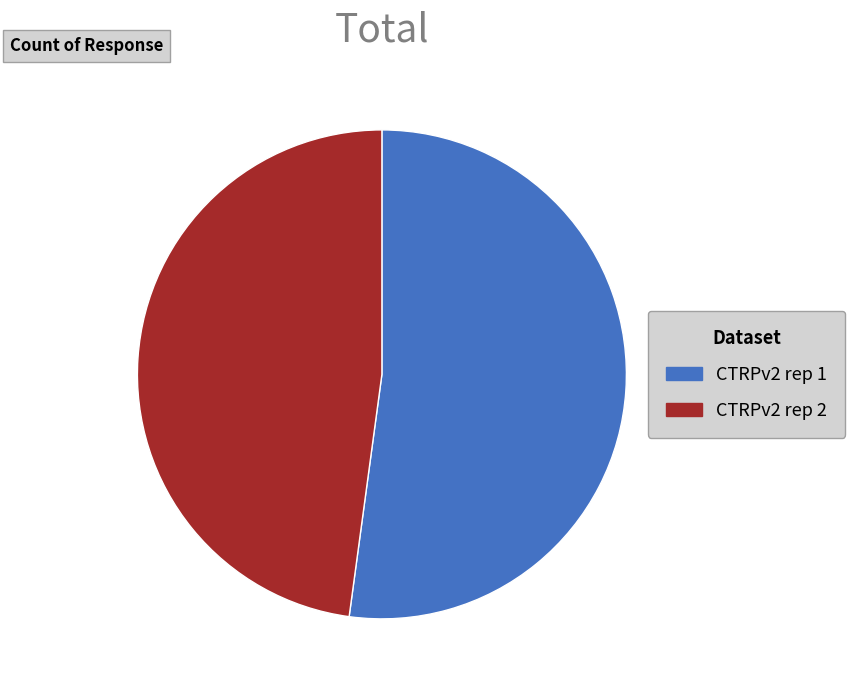

Approximately how many times larger is the value at CTRPv2 rep 2 compared to CTRPv2 rep 1?

0.9